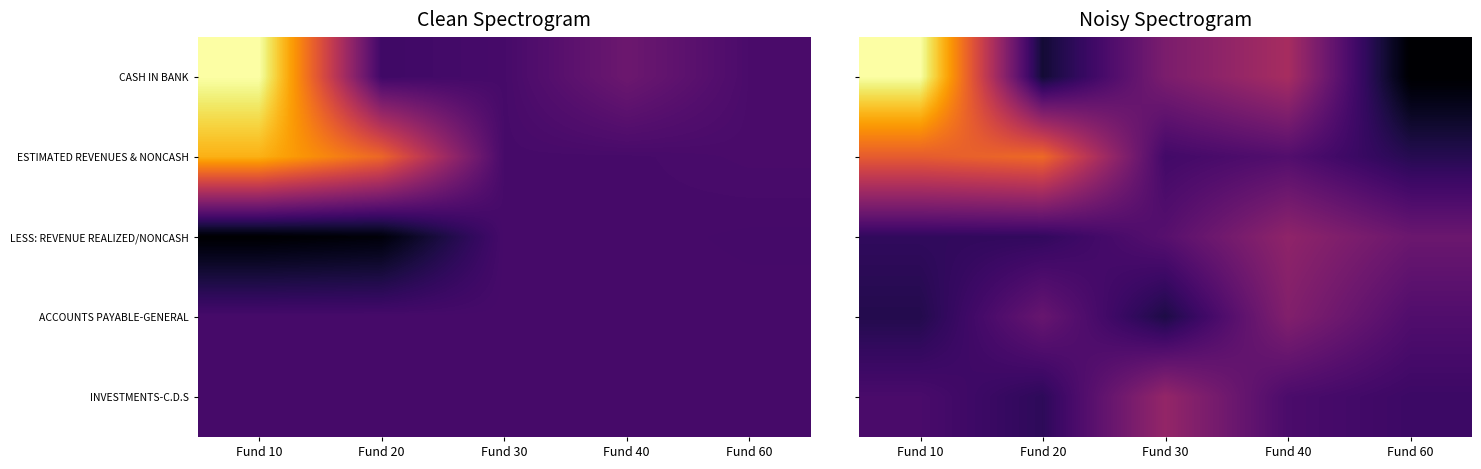

At Fund 20, list the series in order from largest to smallest.

ESTIMATED REVENUES & NONCASH, ACCOUNTS PAYABLE-GENERAL, LESS: REVENUE REALIZED/NONCASH, INVESTMENTS-C.D.S, CASH IN BANK